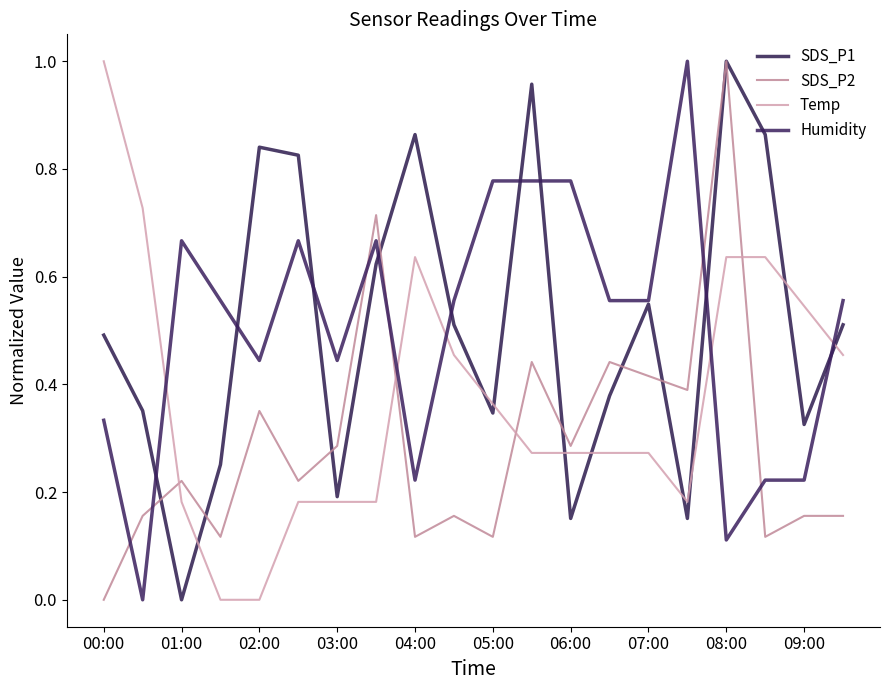

How many lines are shown in the chart?

4